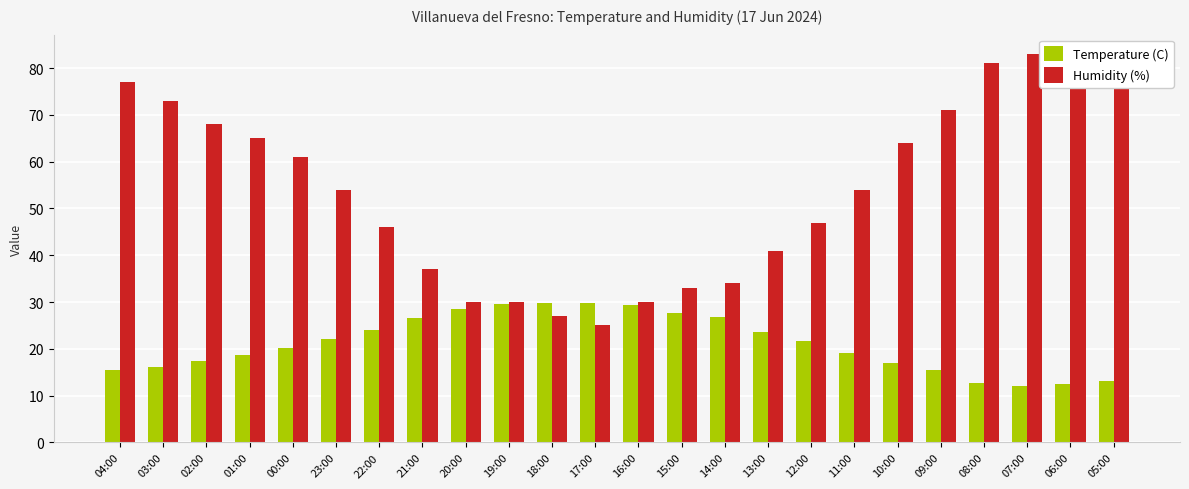

Is the value of Humidity (%) at 23:00 greater than the value of Temperature (C) at 16:00?

Yes